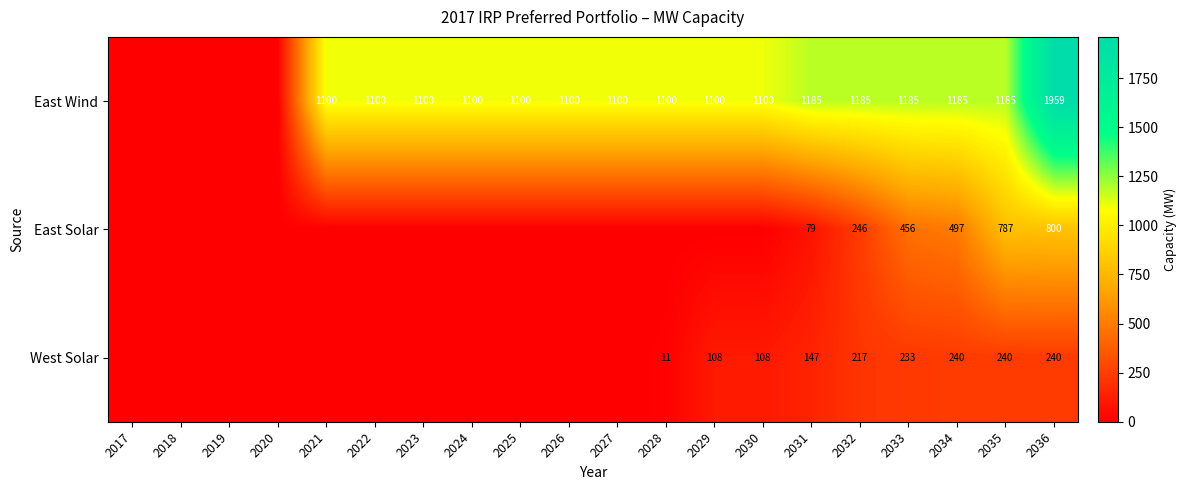

True or false: East Wind has a value of 670 at 2026.

False